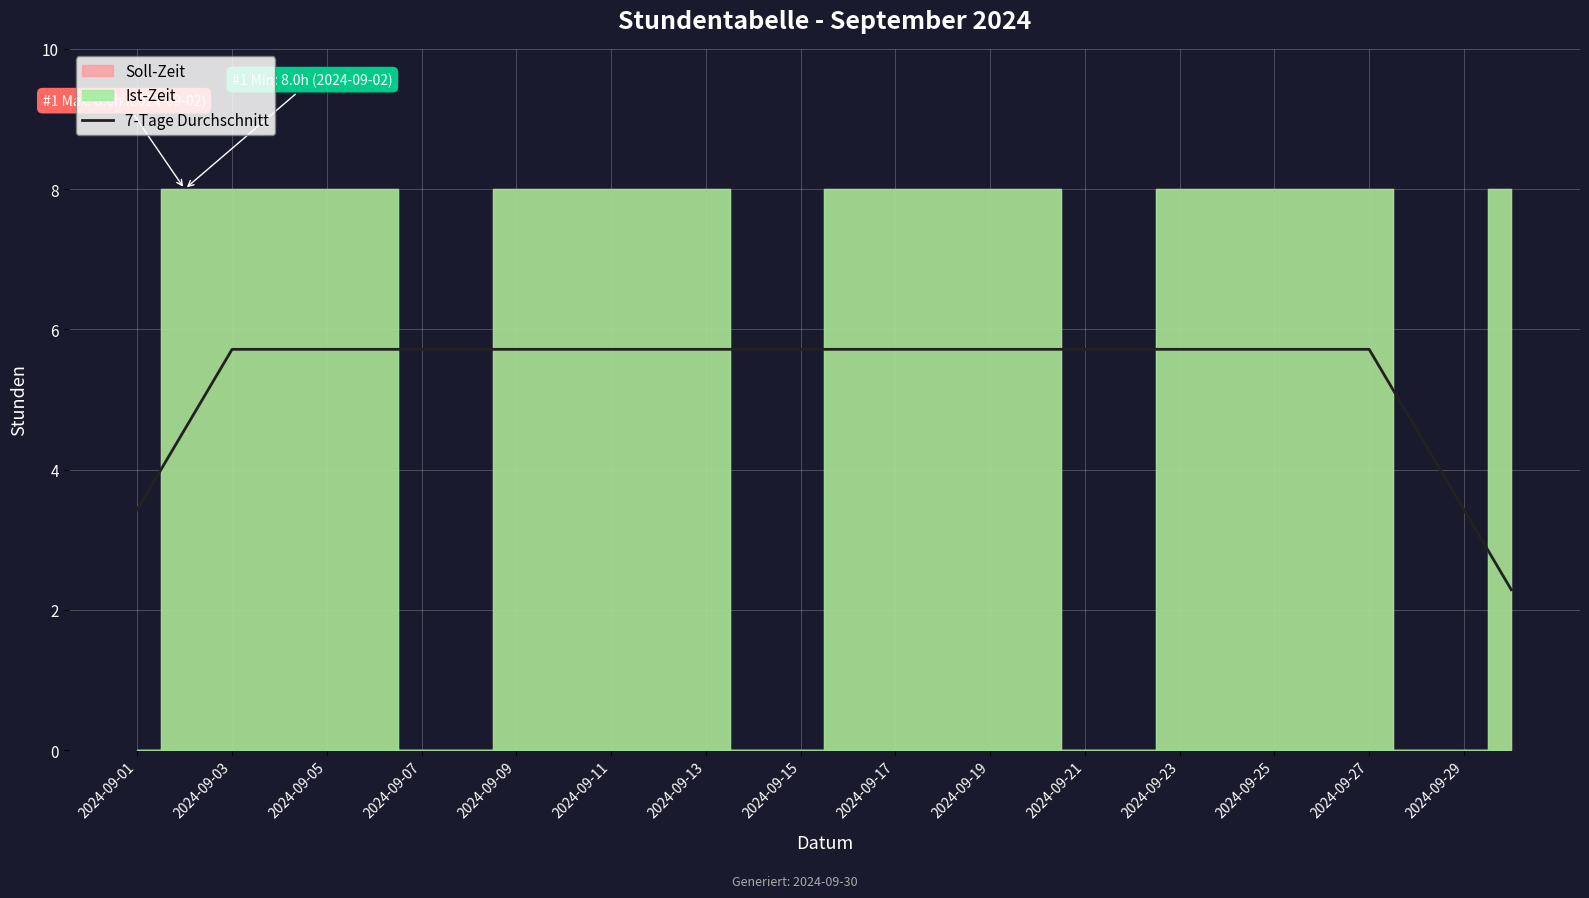

What is the minimum value shown in the chart?

2.3